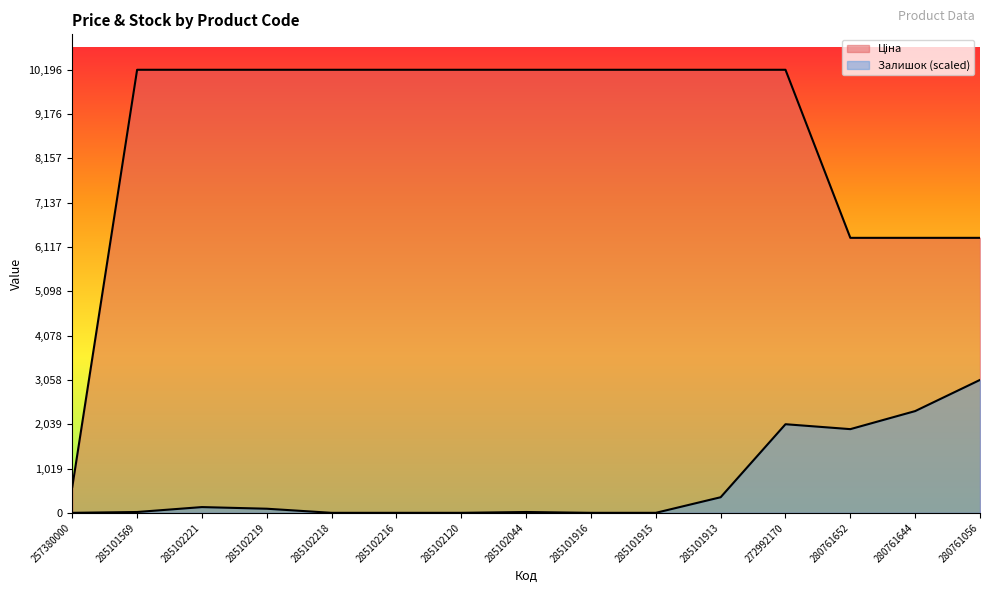

True or false: Залишок and Ціна cross at least once.

False